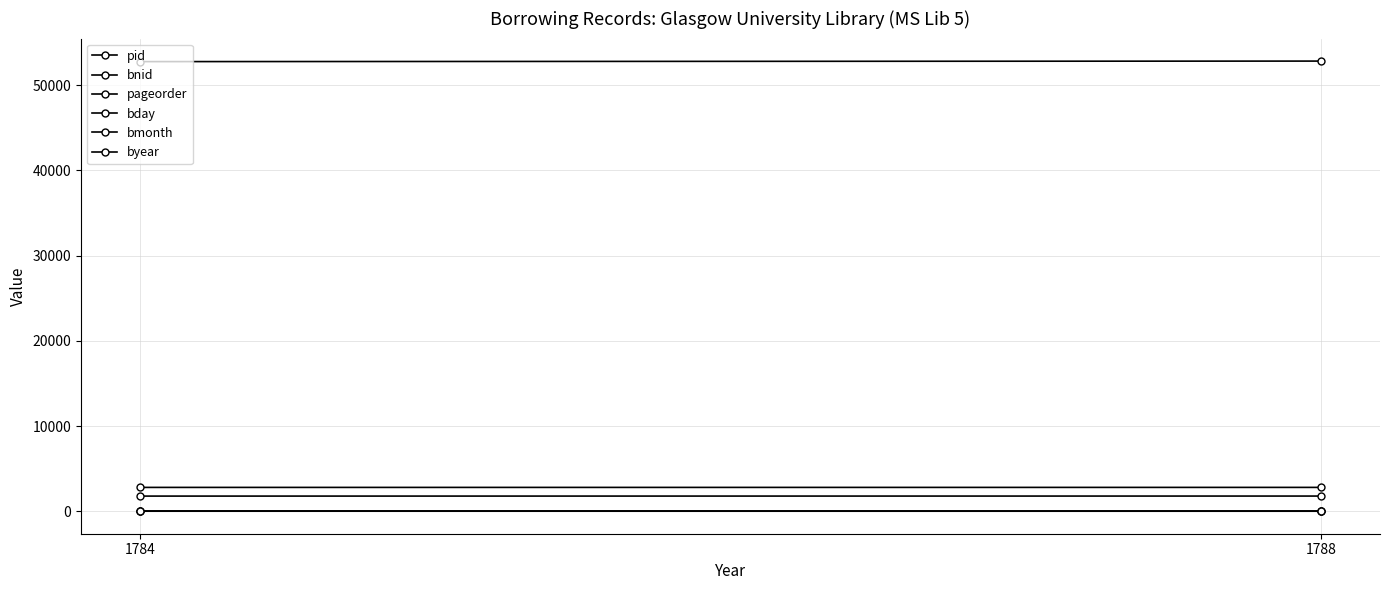

Rank the series at 1784 from lowest to highest value.

bmonth, bday, pageorder, byear, pid, bnid